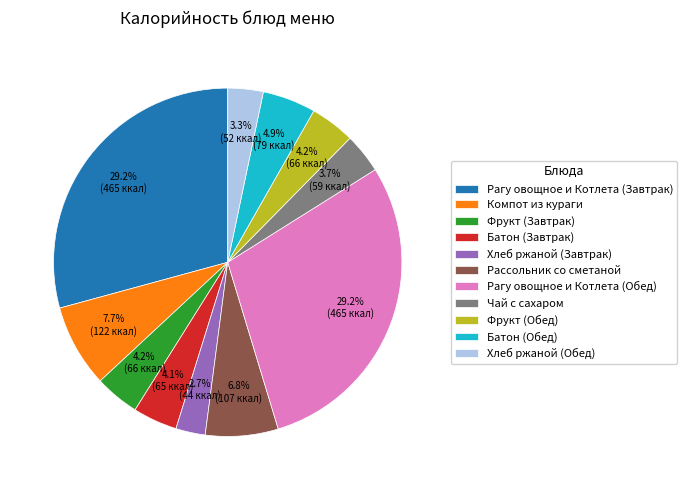

True or false: Компот из кураги accounts for 8% of the total.

True